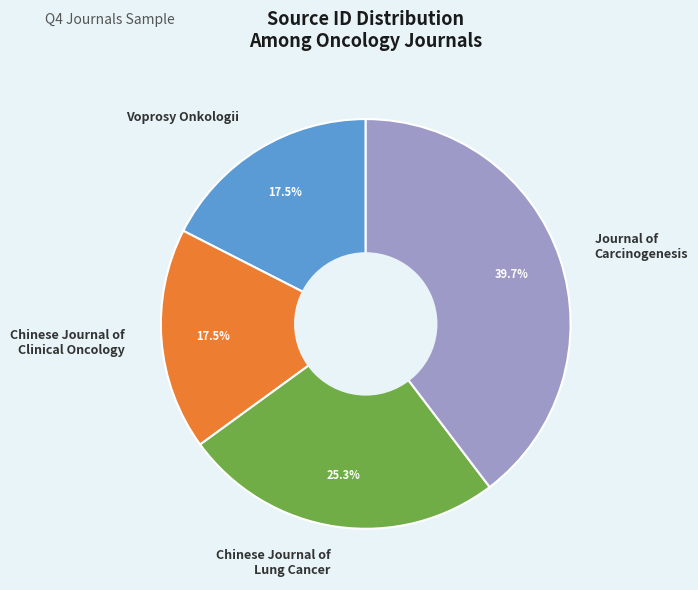

Approximately how many times larger is the value at Chinese Journal of Lung Cancer compared to Journal of Carcinogenesis?

0.6